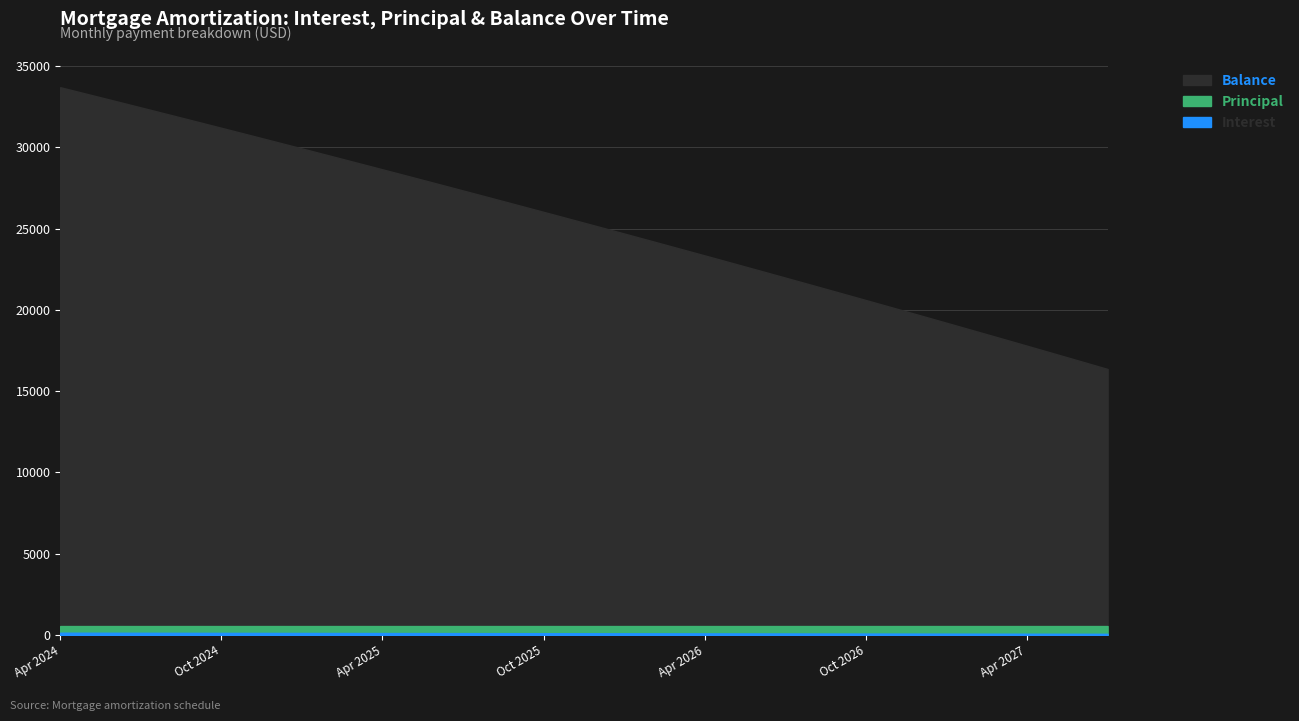

What is the difference between the Interest values at Apr 2025 and Feb 2026?

17.3